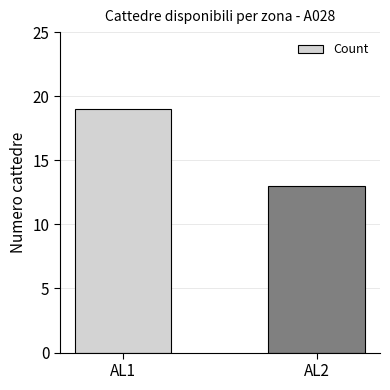

The value at AL1 is 19. True or false?

True